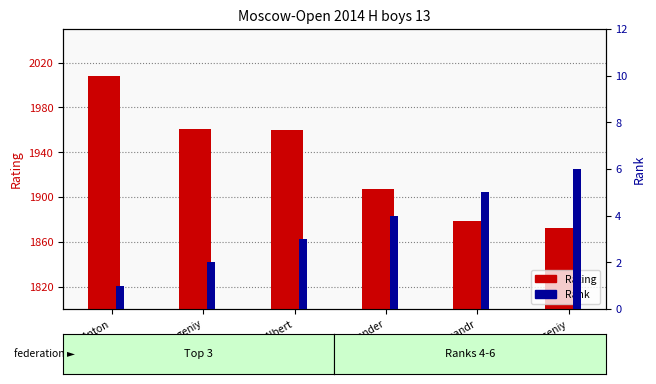

What is the difference between the highest and lowest values at Arseniy?

1866